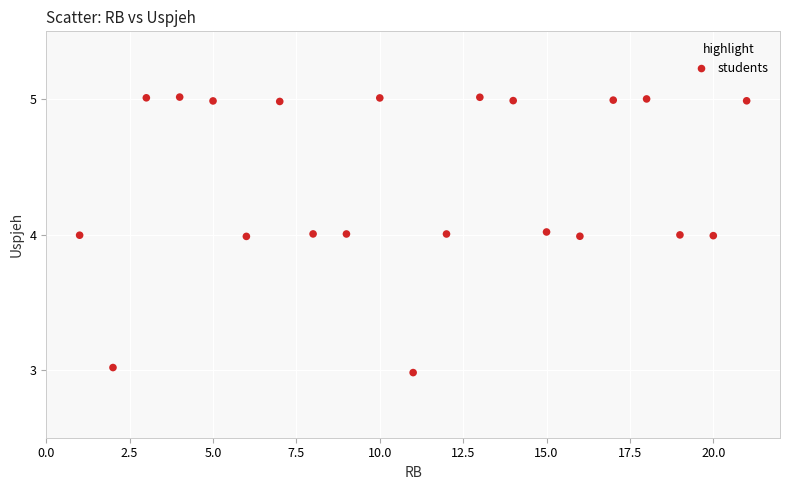

What is the range of Y values (max minus min)?

2.0